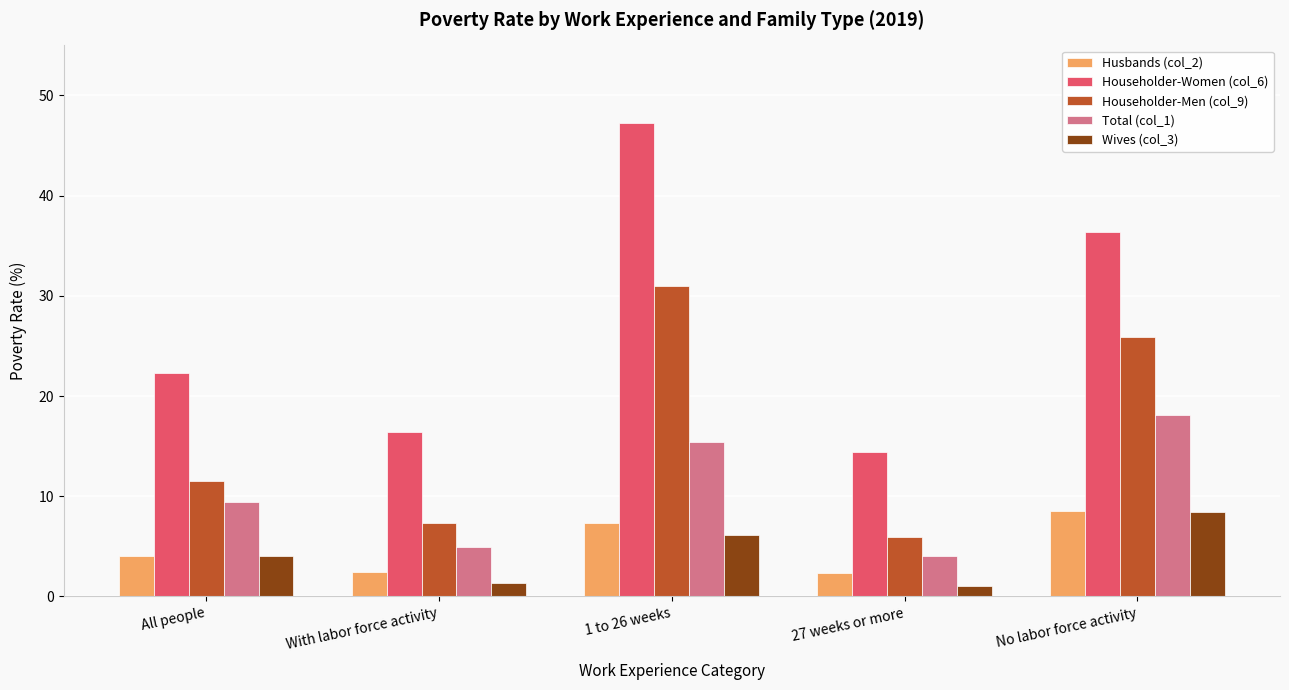

Which category has the highest value across all series?

1 to 26 weeks